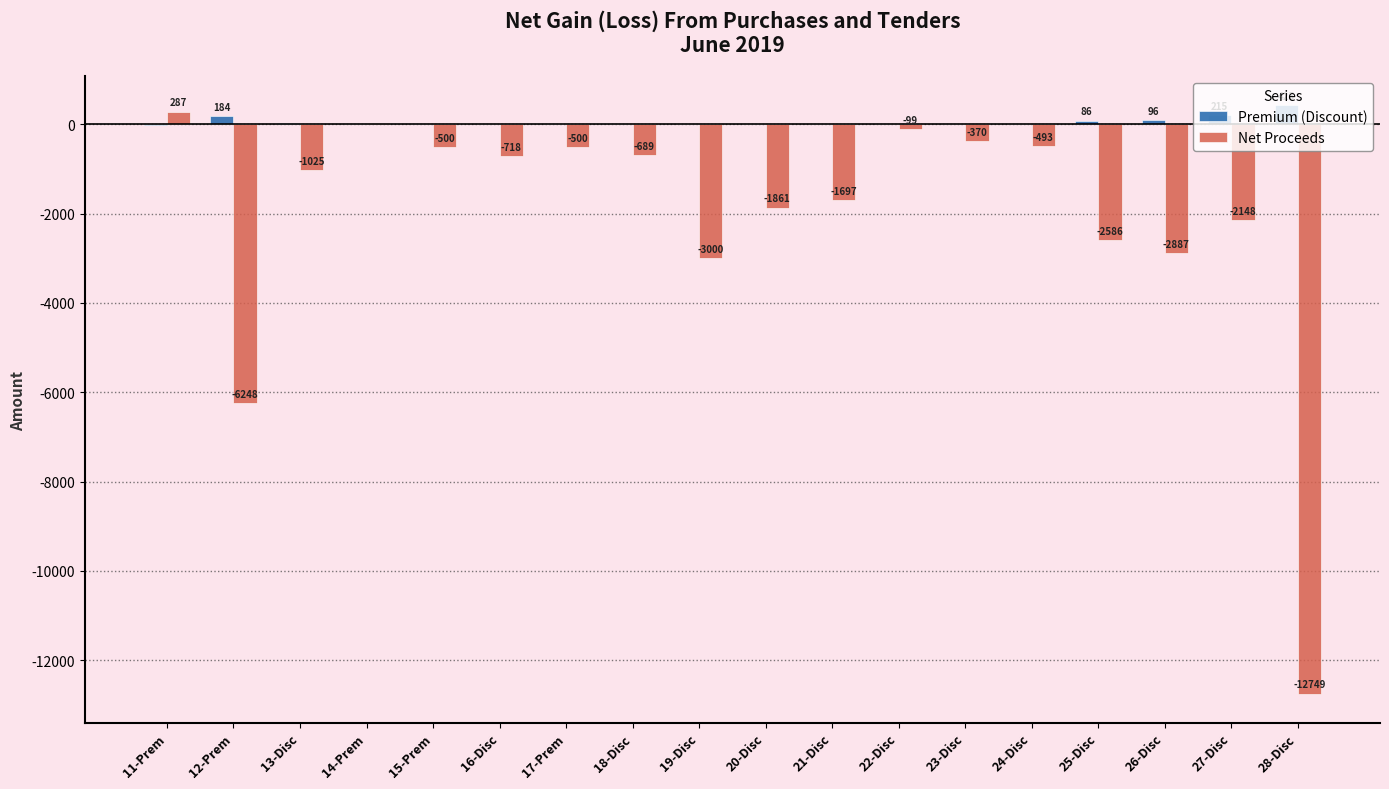

Does the chart contain stacked bars?

No